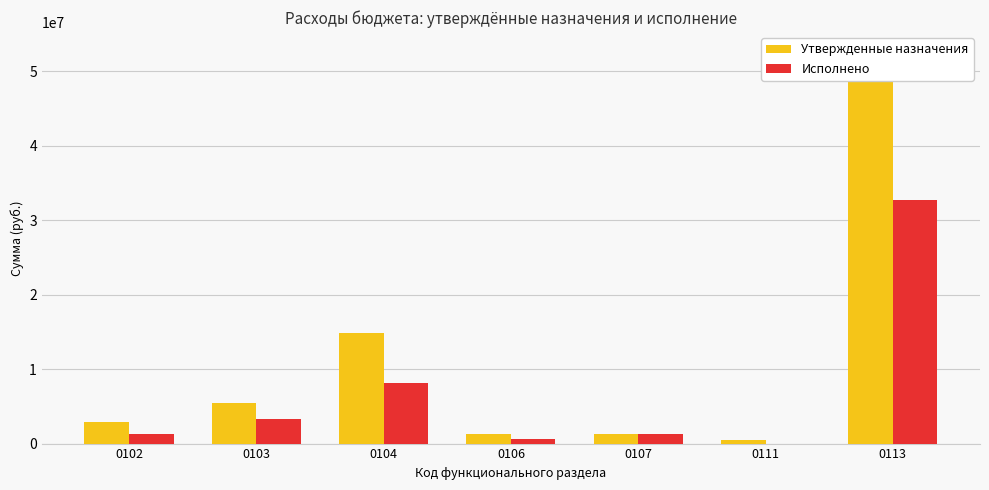

Reading left to right, what are all the values shown in this chart?

Утвержденные назначения: 2912868.0	5392166.0	14910246.8	1326166.0	1300000.0	500000.0	52652970.4
Исполнено: 1235436.8	3298247.6	8146813.4	679501.0	1300000.0	0.0	32772558.6